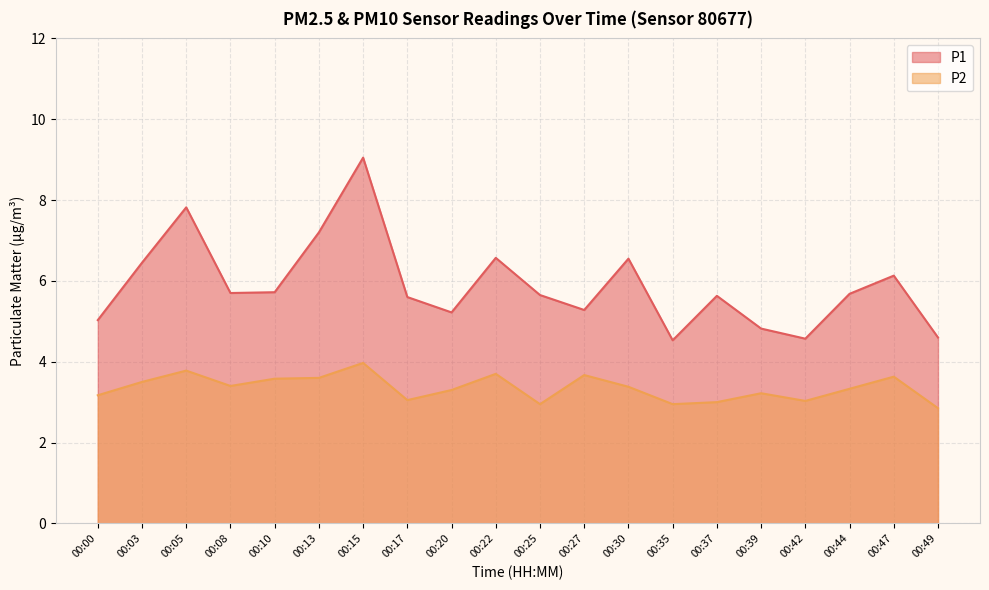

What are all the series names shown in the legend?

P1, P2